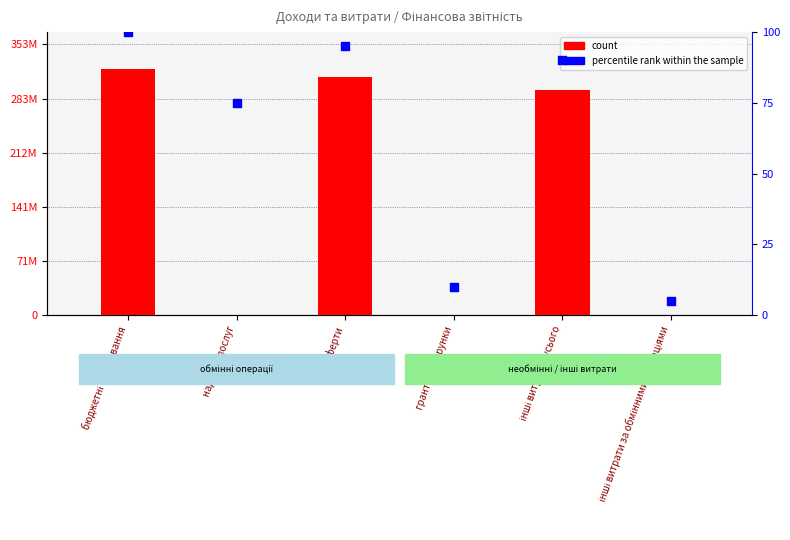

Which series has the largest total across all categories?

count